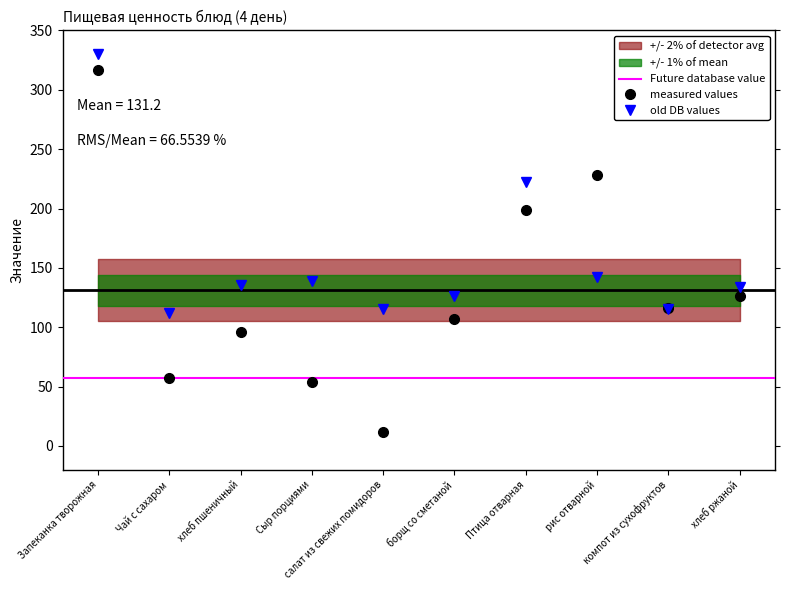

What is the label of the 1st point from the right?

хлеб ржаной